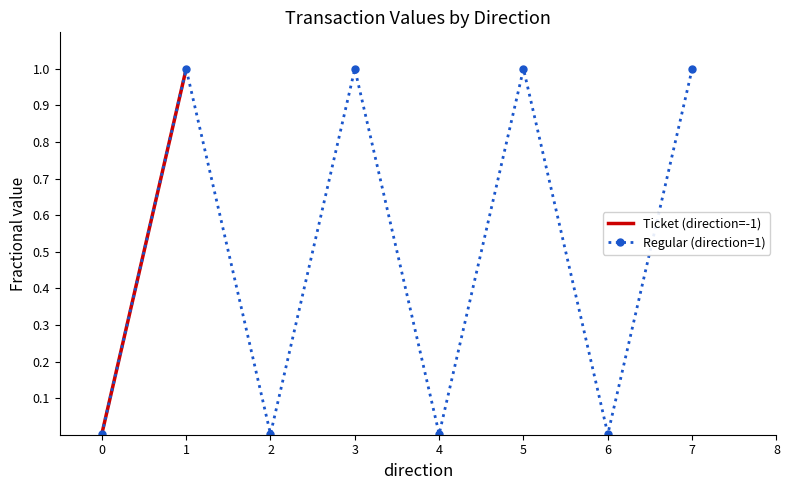

The Regular (direction=1) series shows 0.0 at 2. True or false?

True